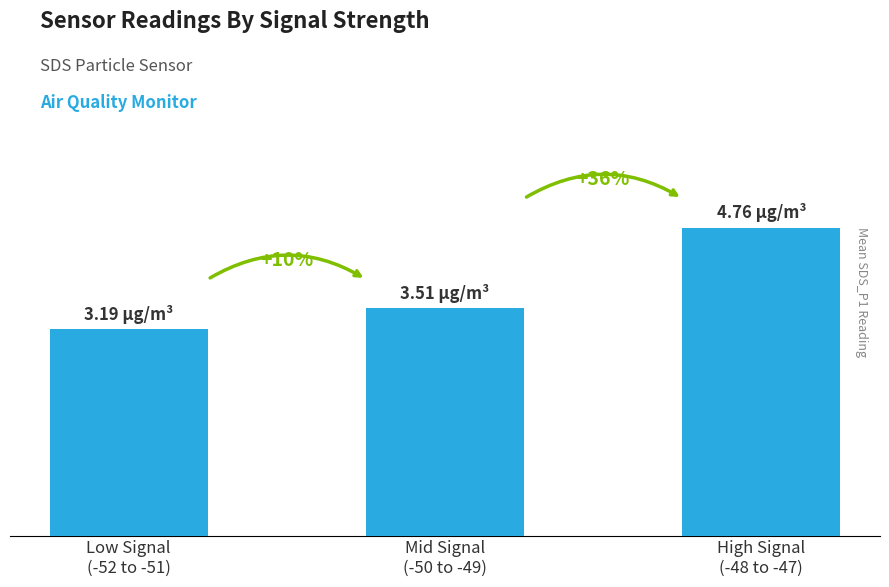

Rank the categories by value from highest to lowest.

High Signal
(-48 to -47), Mid Signal
(-50 to -49), Low Signal
(-52 to -51)